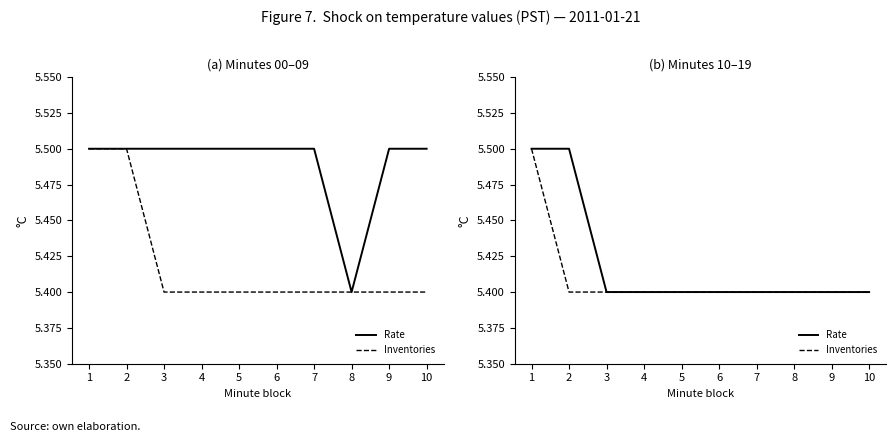

At which category is the sum across all series the highest?

1